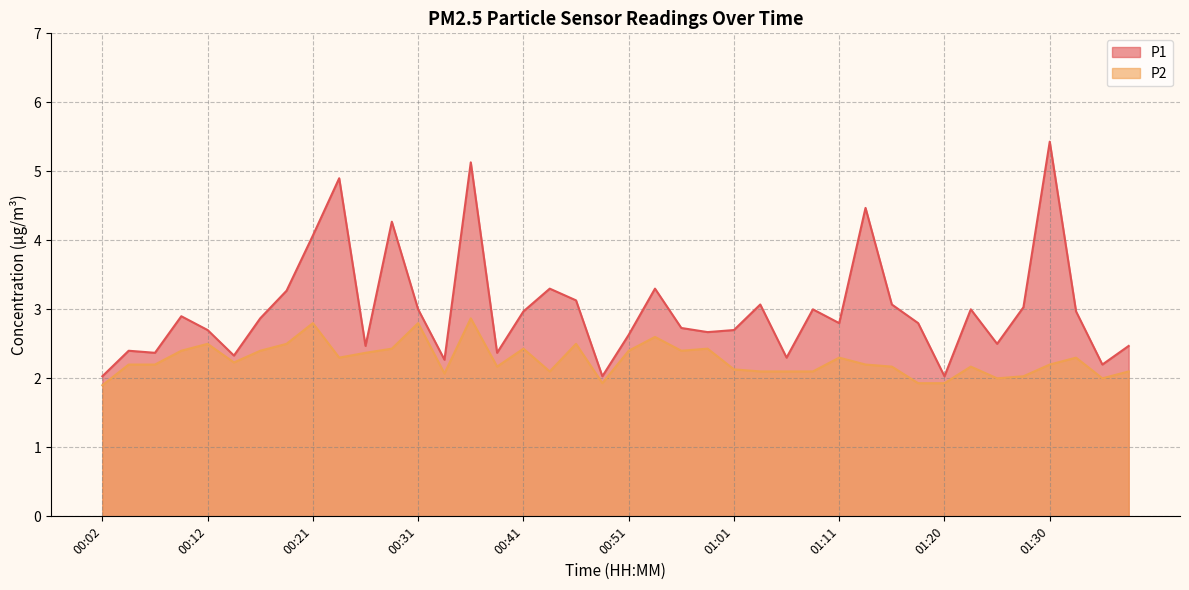

Does the chart have visible grid lines?

Yes